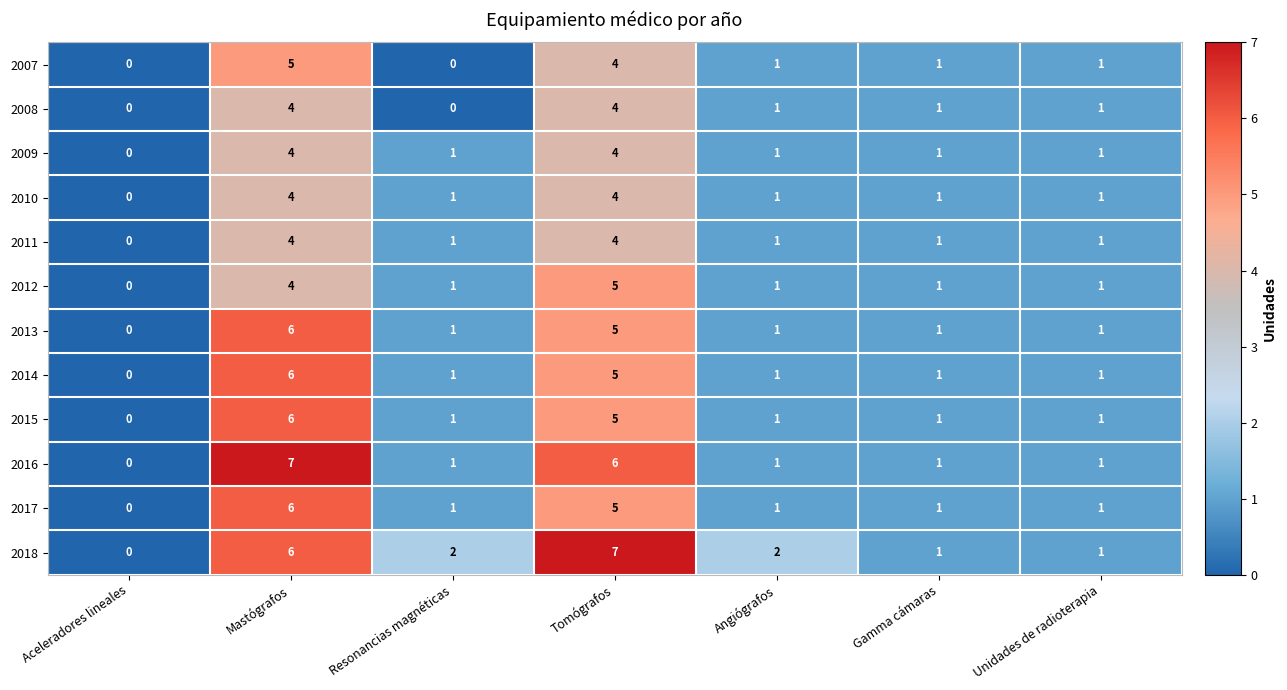

True or false: 2014 has a value of 1 at Gamma cámaras.

True